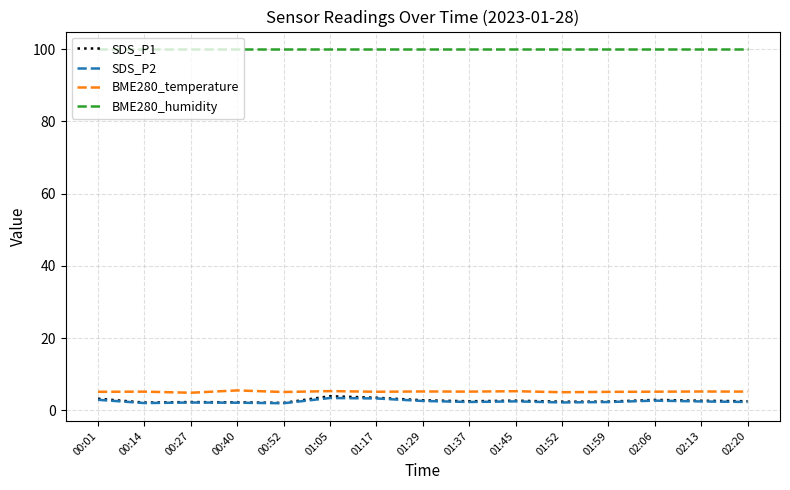

What is the maximum value for BME280_temperature?

5.5